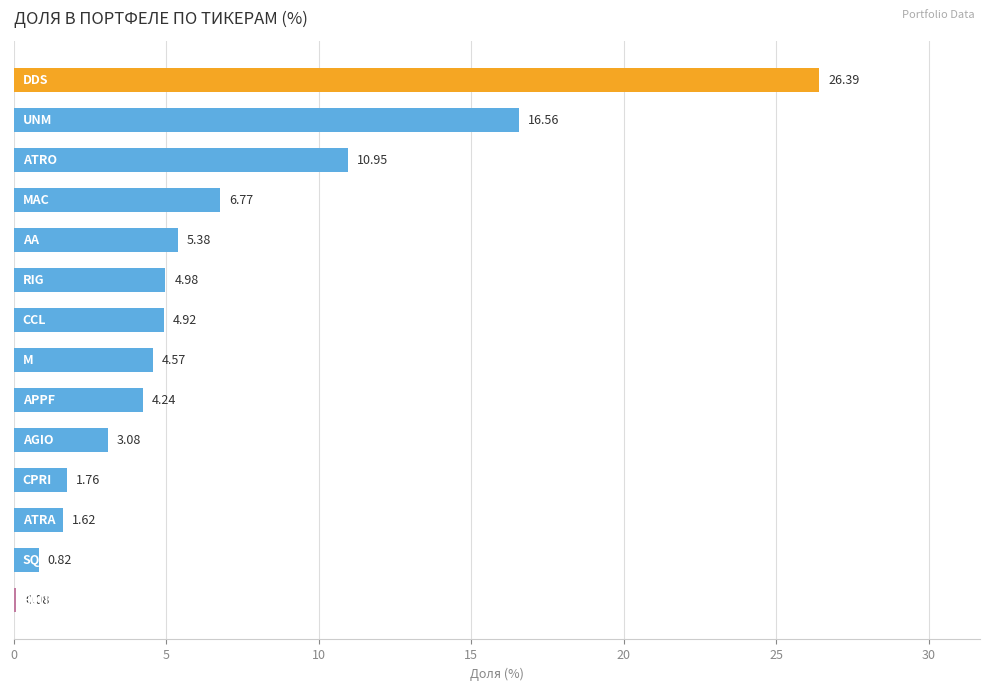

What is the sum of all values?

92.1